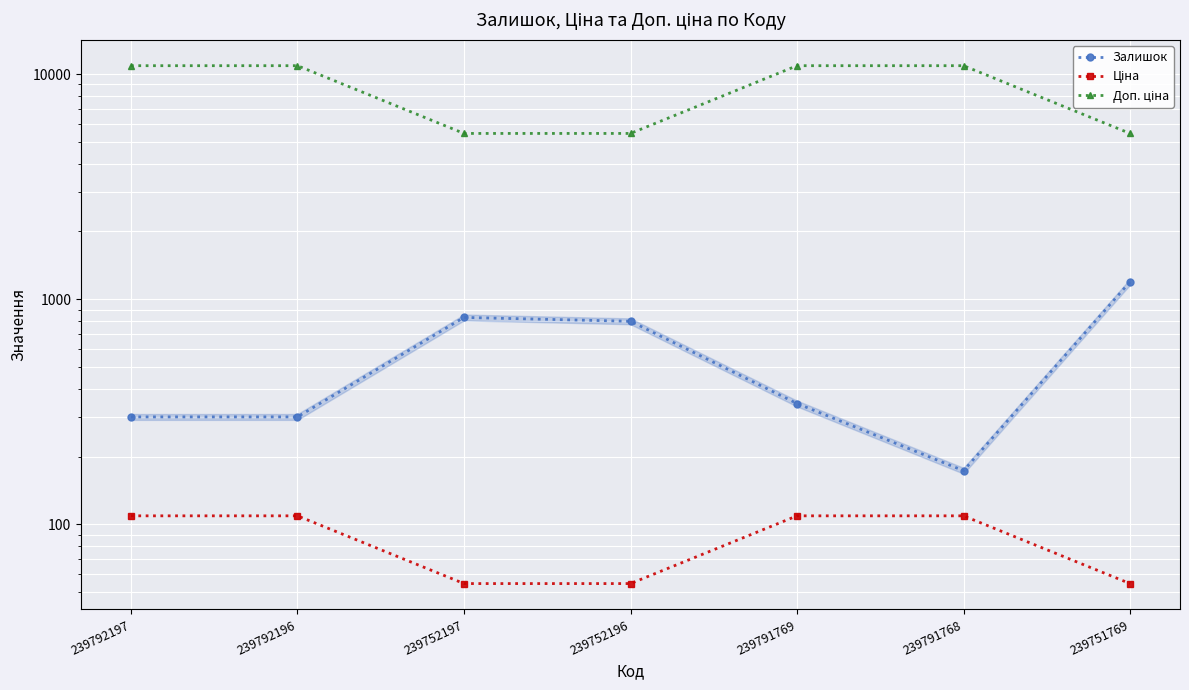

How many lines are shown in the chart?

3